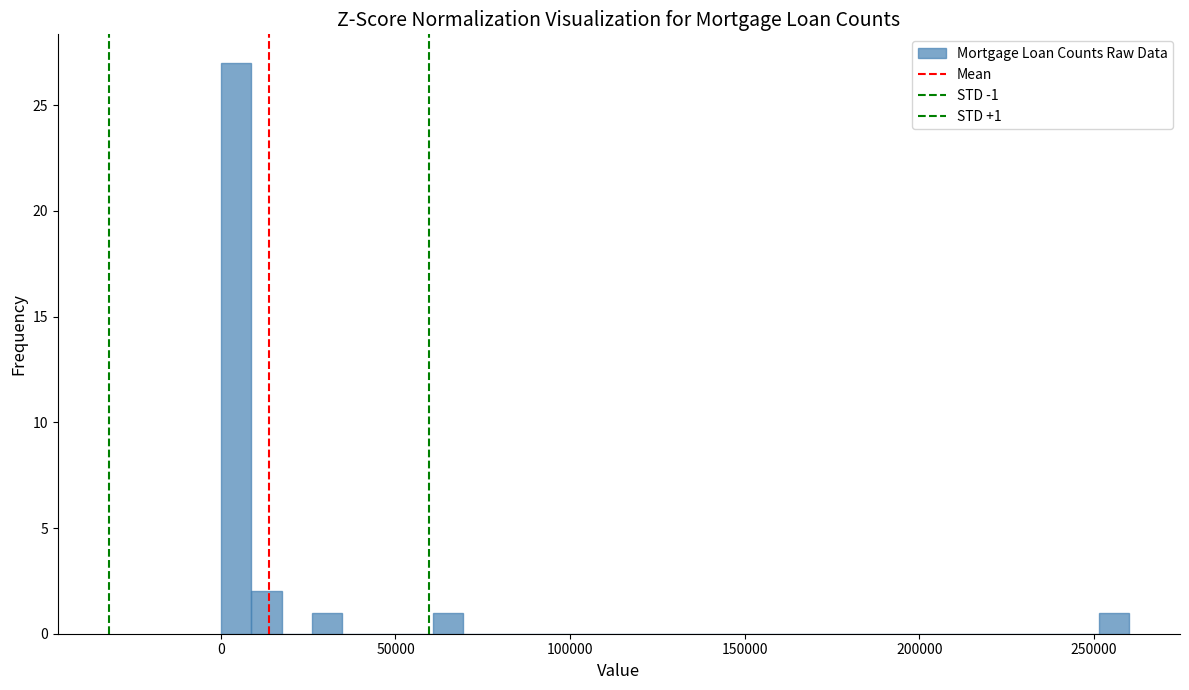

Read against the x-axis, roughly where is the centre of the tallest bar?

5000